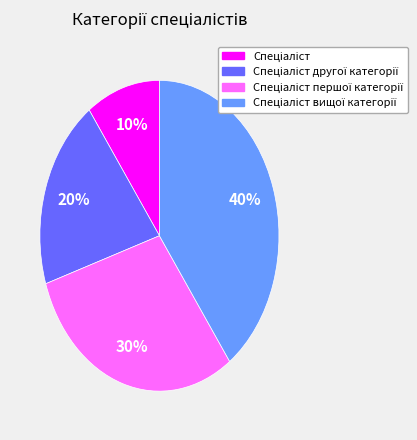

To the nearest percent, what is the average slice percentage?

25%